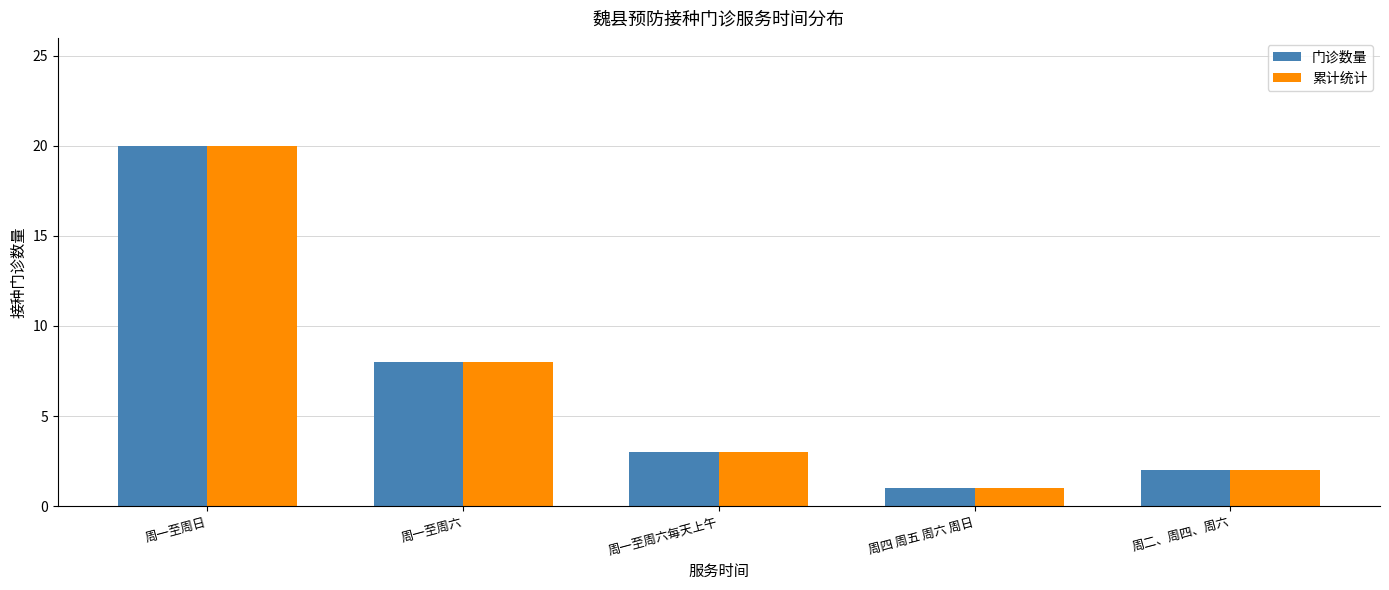

Is it true that 门诊数量 equals 8 at 周一至周六?

True